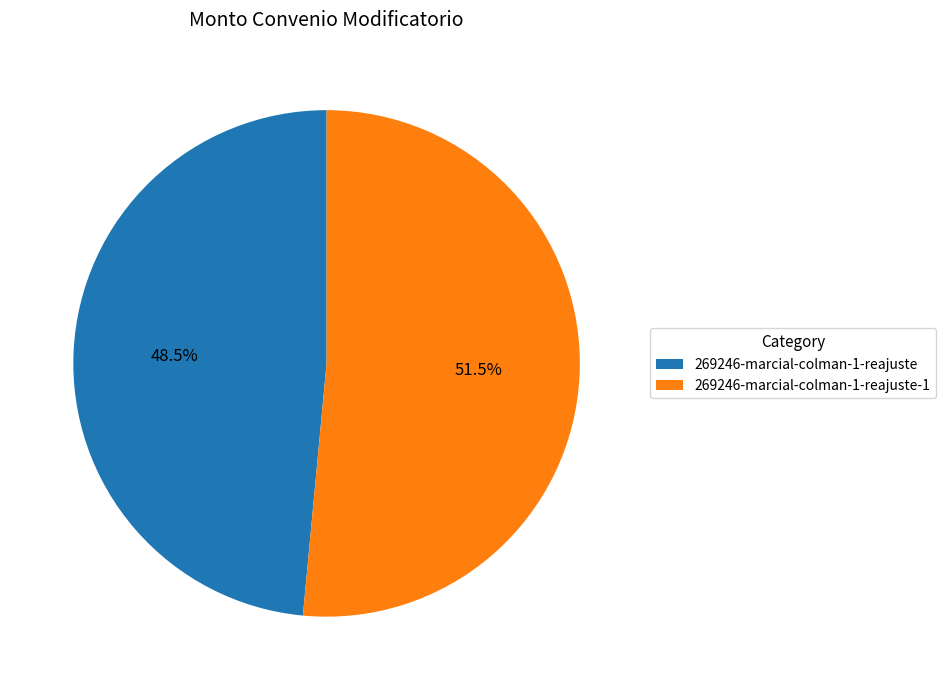

What is the smallest slice in the pie chart?

269246-marcial-colman-1-reajuste